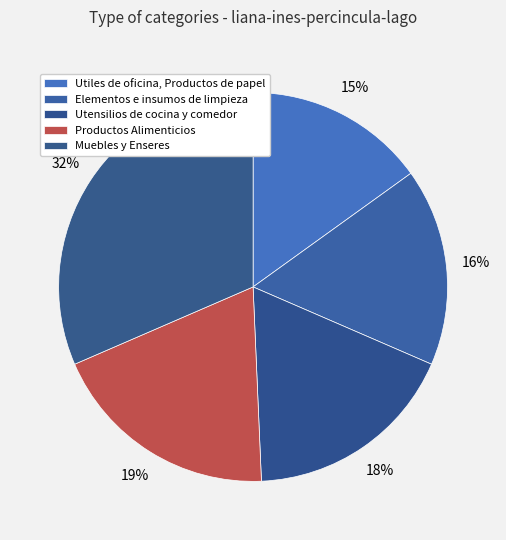

Which slice is the largest?

Muebles y Enseres